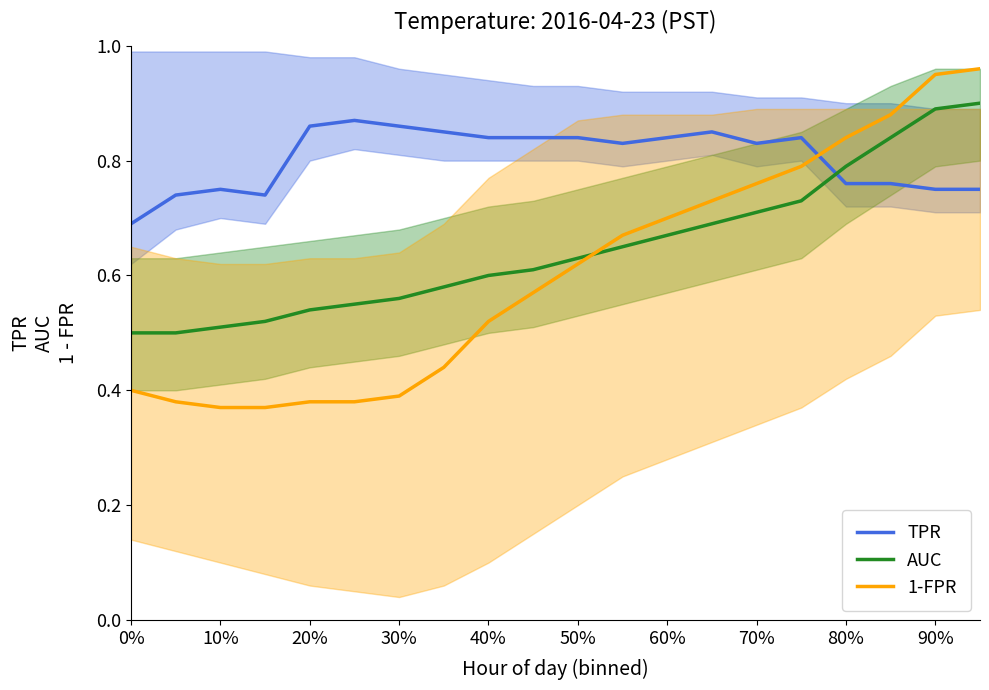

Count the TPR values in the range 0 to 1.

20